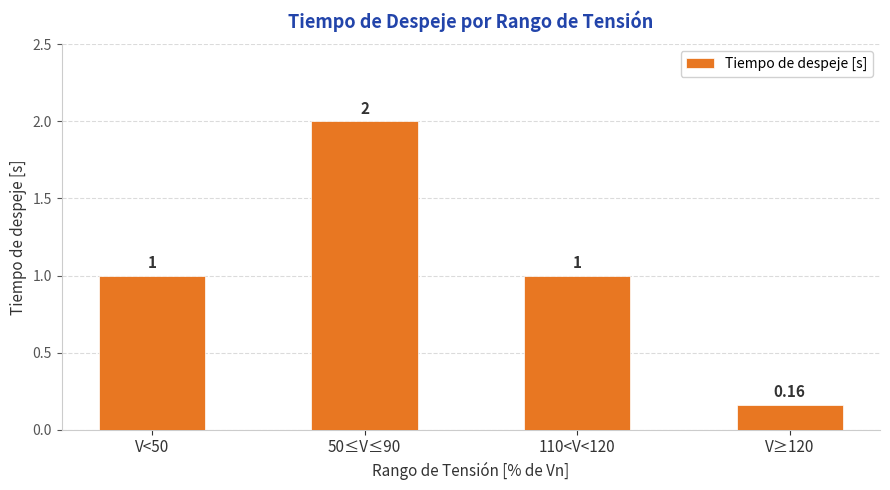

How many data points does each series have?

4